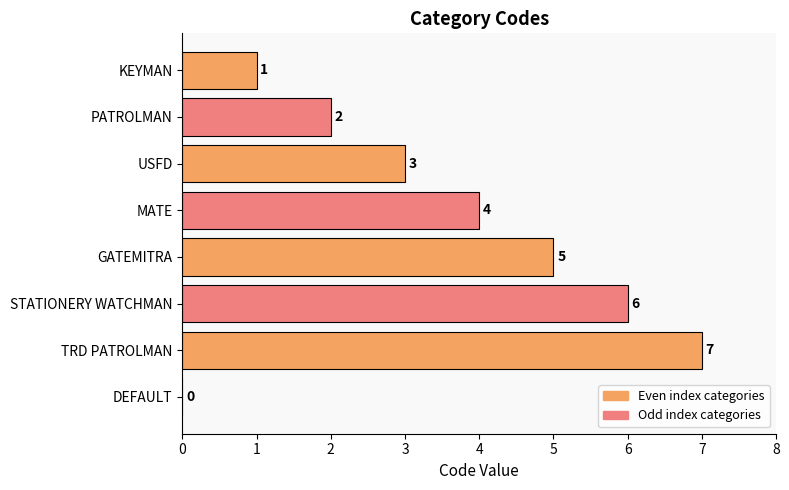

How many distinct data groups are displayed?

1